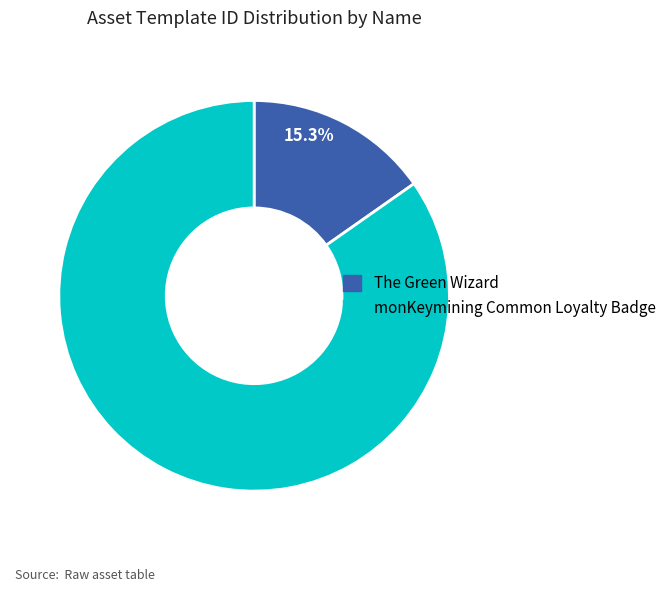

To the nearest percent, what is the difference between the largest and smallest slice percentages?

69%